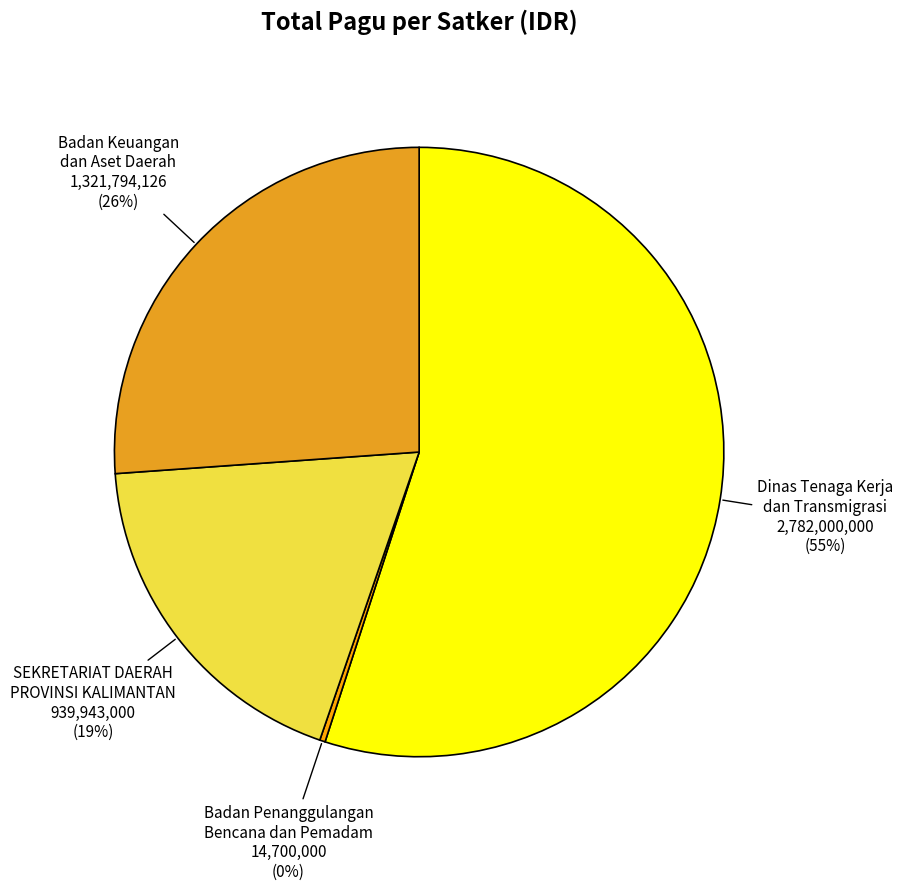

Which slice is the smallest?

Badan Penanggulangan Bencana dan Pemadam